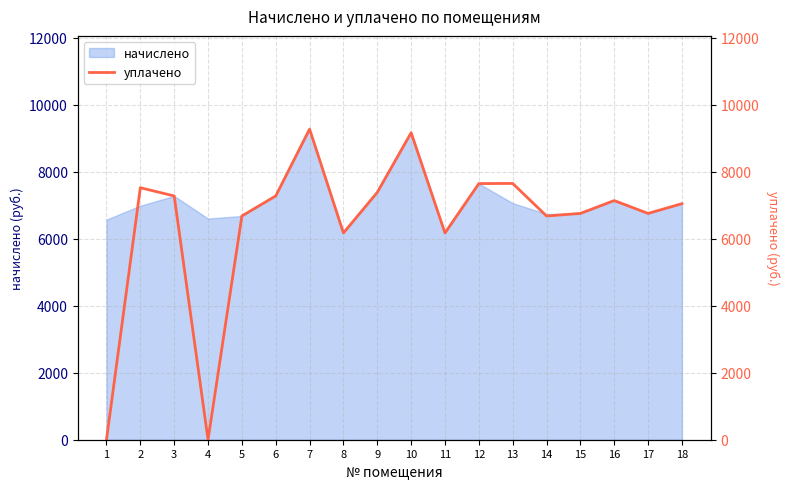

Reading right to left, extract all data points from this chart.

18=7050.2	17=6758.4	16=7142.4	15=6758.4	14=6681.5	13=7654.4	12=7649.3	11=6174.7	10=9169.9	9=7388.2	8=6174.7	7=9277.4	6=7280.6	5=6682.5	4=0.0	3=7280.6	2=7525.7	1=0.0